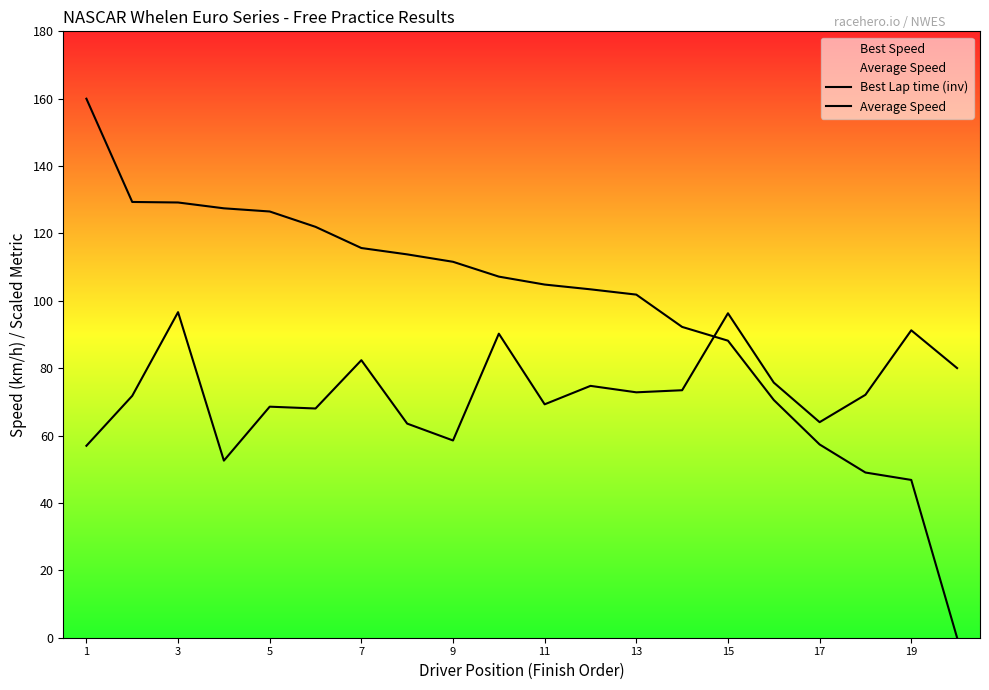

Is it true that Best Lap time (inv) equals 143.1 at 11?

False